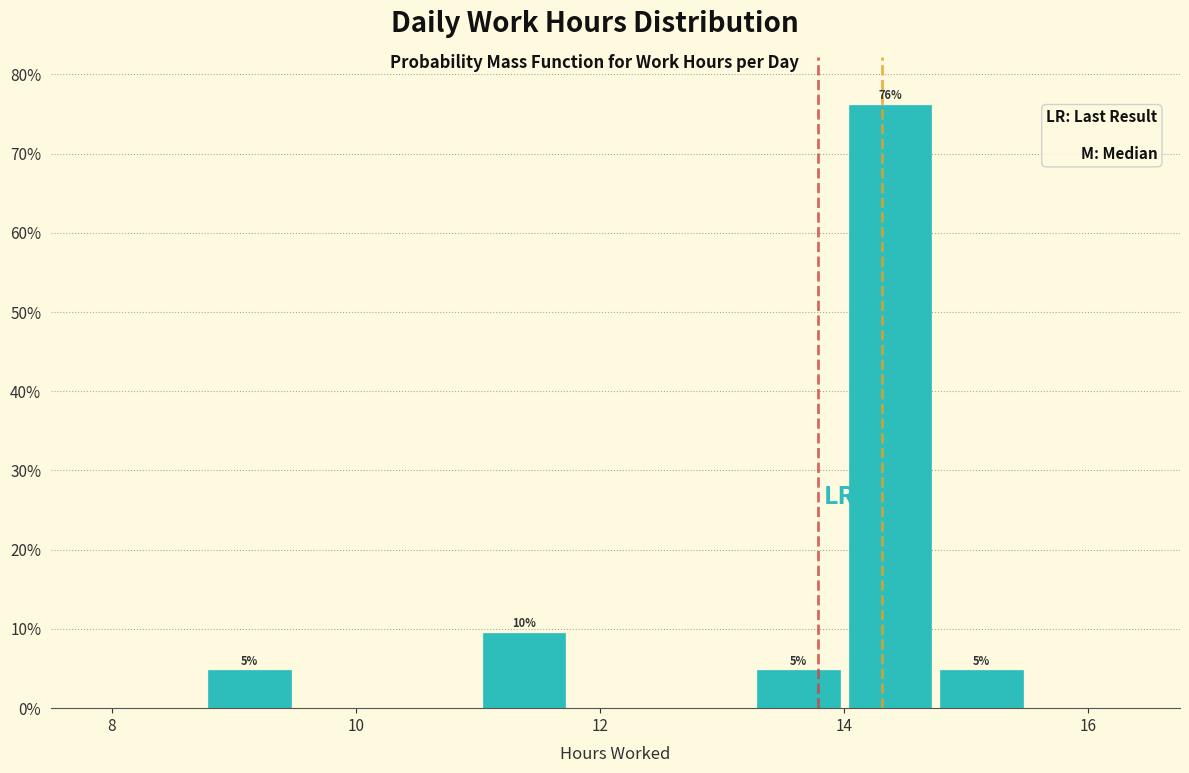

Around what value on the x-axis is the tallest bar? Give the approximate position of its centre, as read against the axis.

14.4